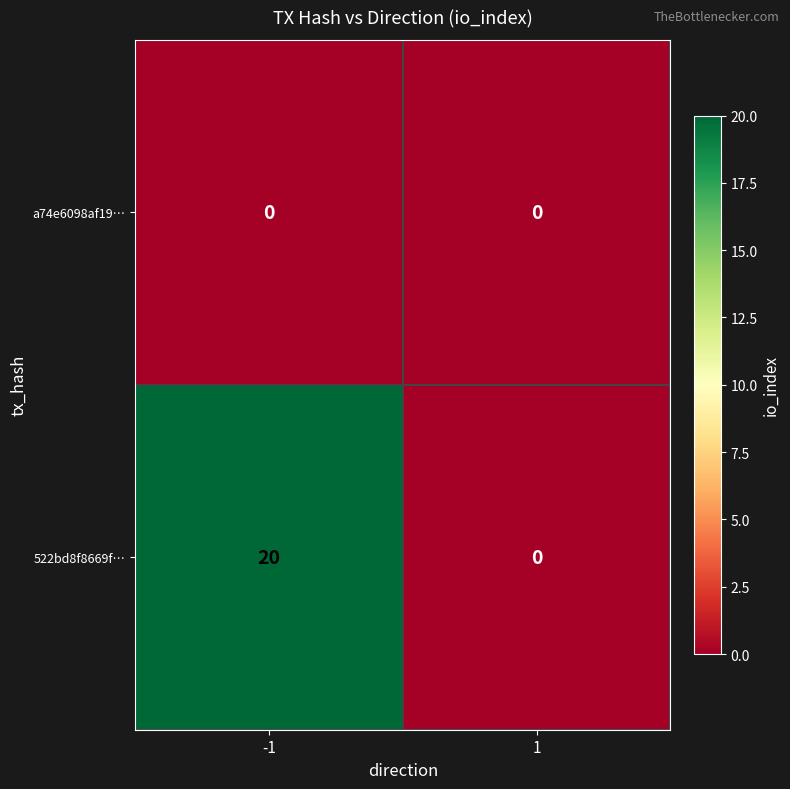

Between -1 and 1, which series saw the biggest shift?

522bd8f8669f…